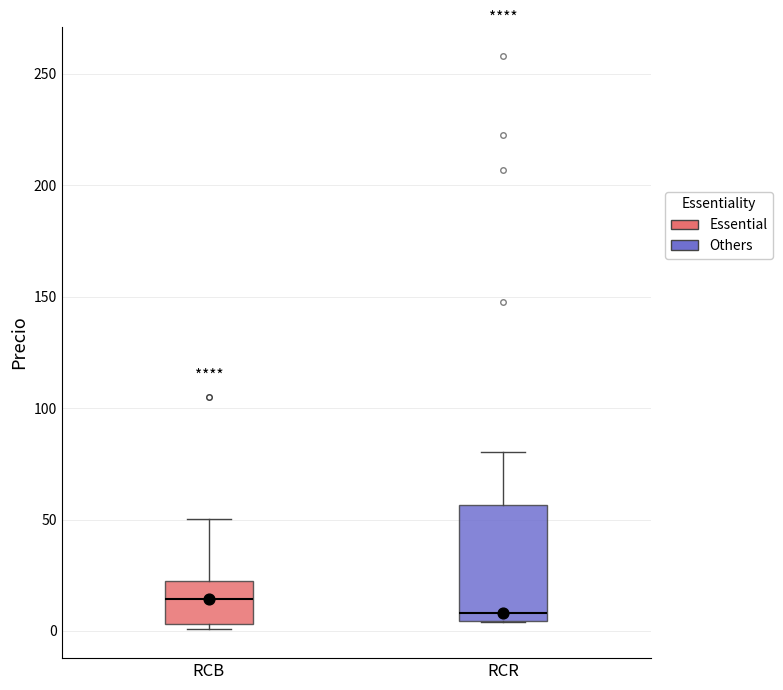

Which box's median line is the highest?

RCB